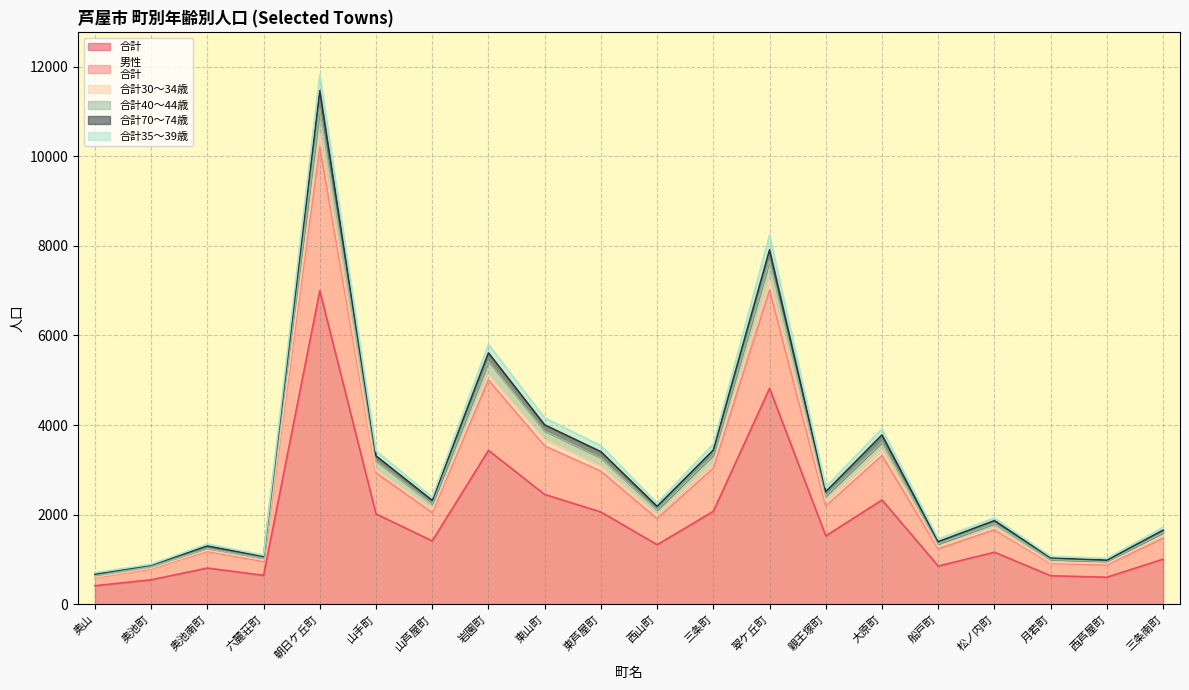

What is the difference between the maximum and minimum values in the 合計 series?

6585